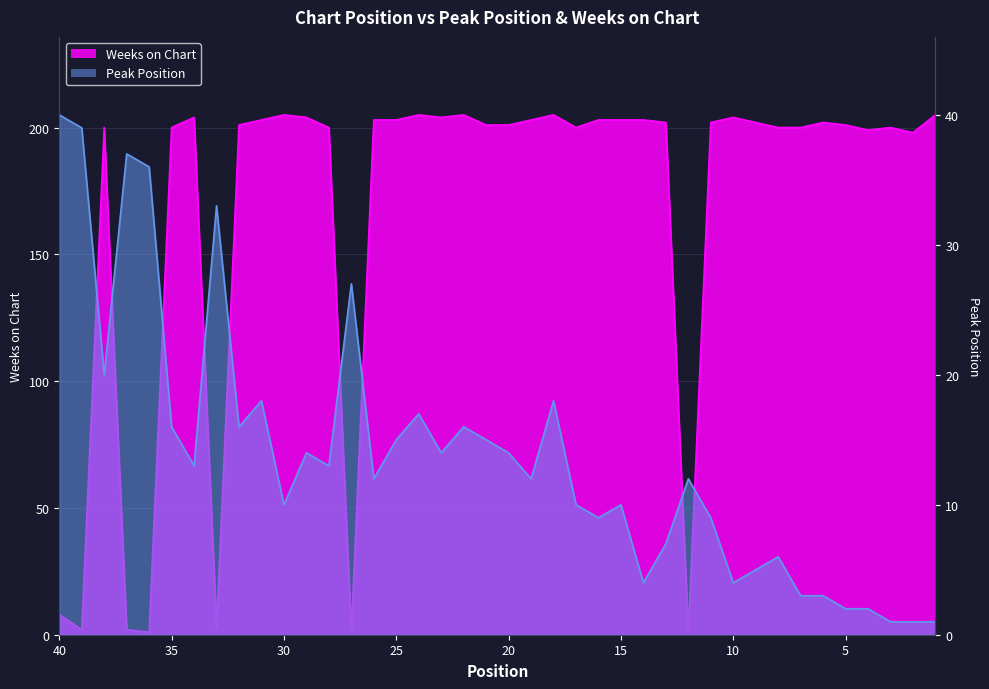

Which series has the widest spread of values?

Weeks on Chart